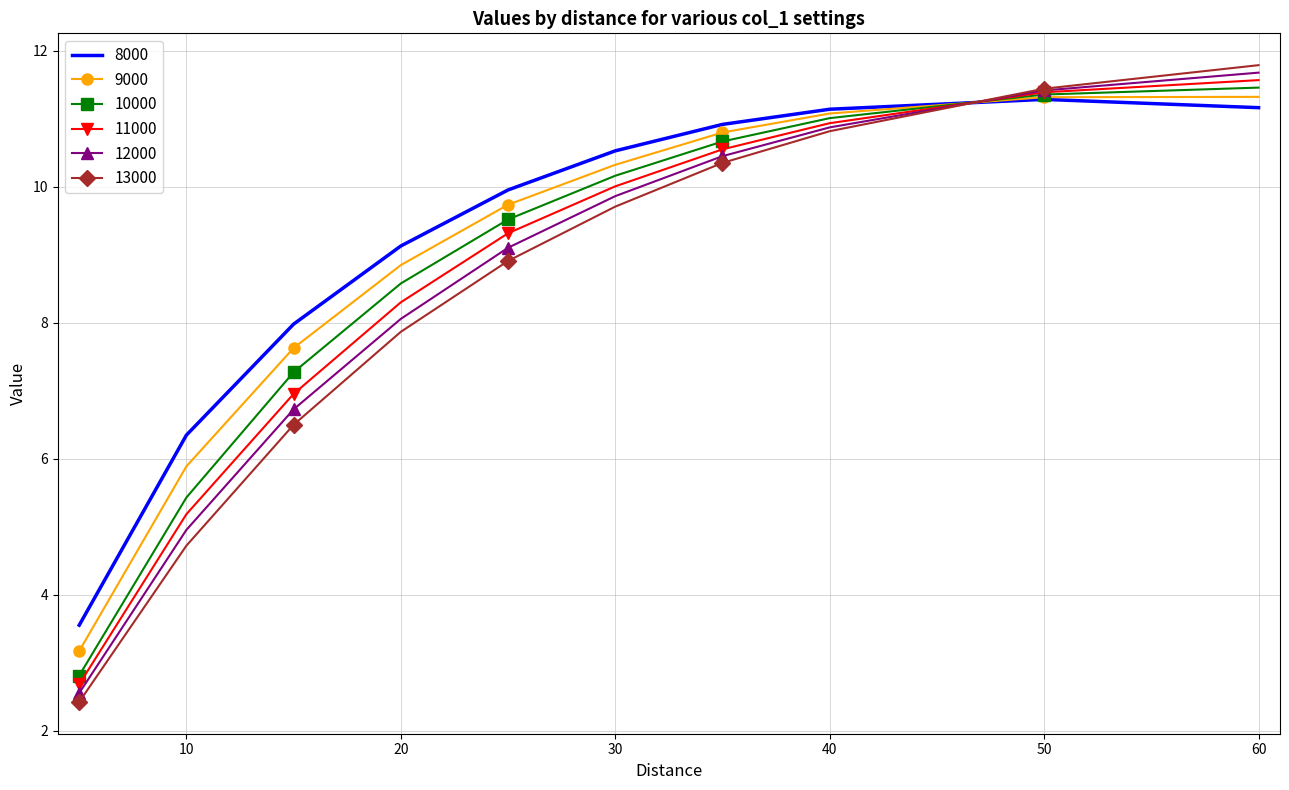

How many times do 8000 and 9000 cross each other?

1